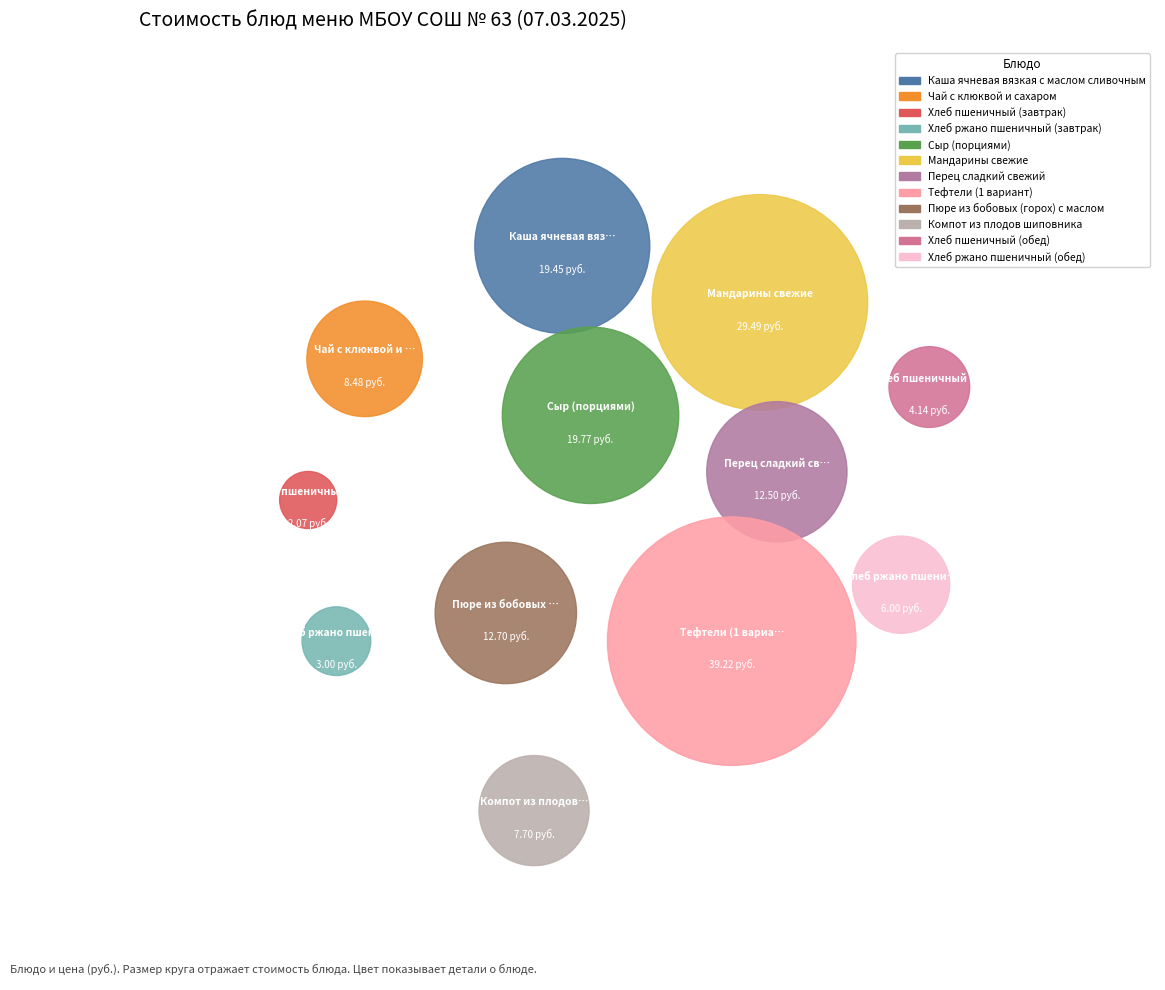

Rank the categories by value from lowest to highest.

Хлеб пшеничный (завтрак), Хлеб ржано пшеничный (завтрак), Хлеб пшеничный (обед), Хлеб ржано пшеничный (обед), Компот из плодов шиповника, Чай с клюквой и сахаром, Перец сладкий свежий, Пюре из бобовых (горох) с маслом, Каша ячневая вязкая с маслом сливочным, Сыр (порциями), Мандарины свежие, Тефтели (1 вариант)